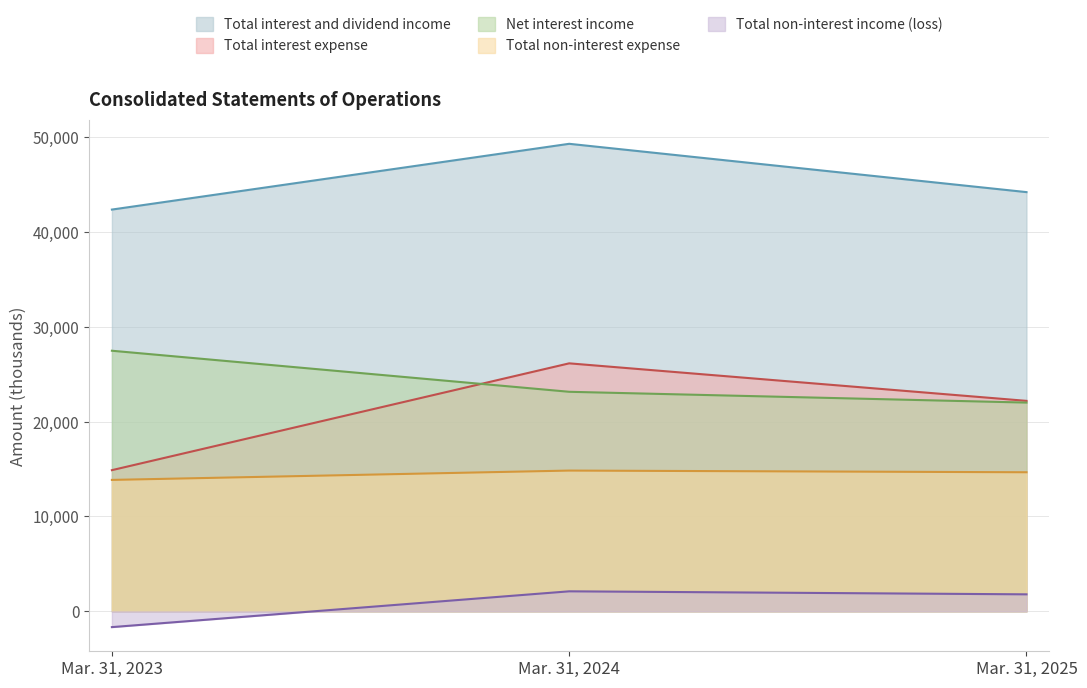

The Total interest expense series shows 14881 at Mar. 31, 2023. True or false?

True